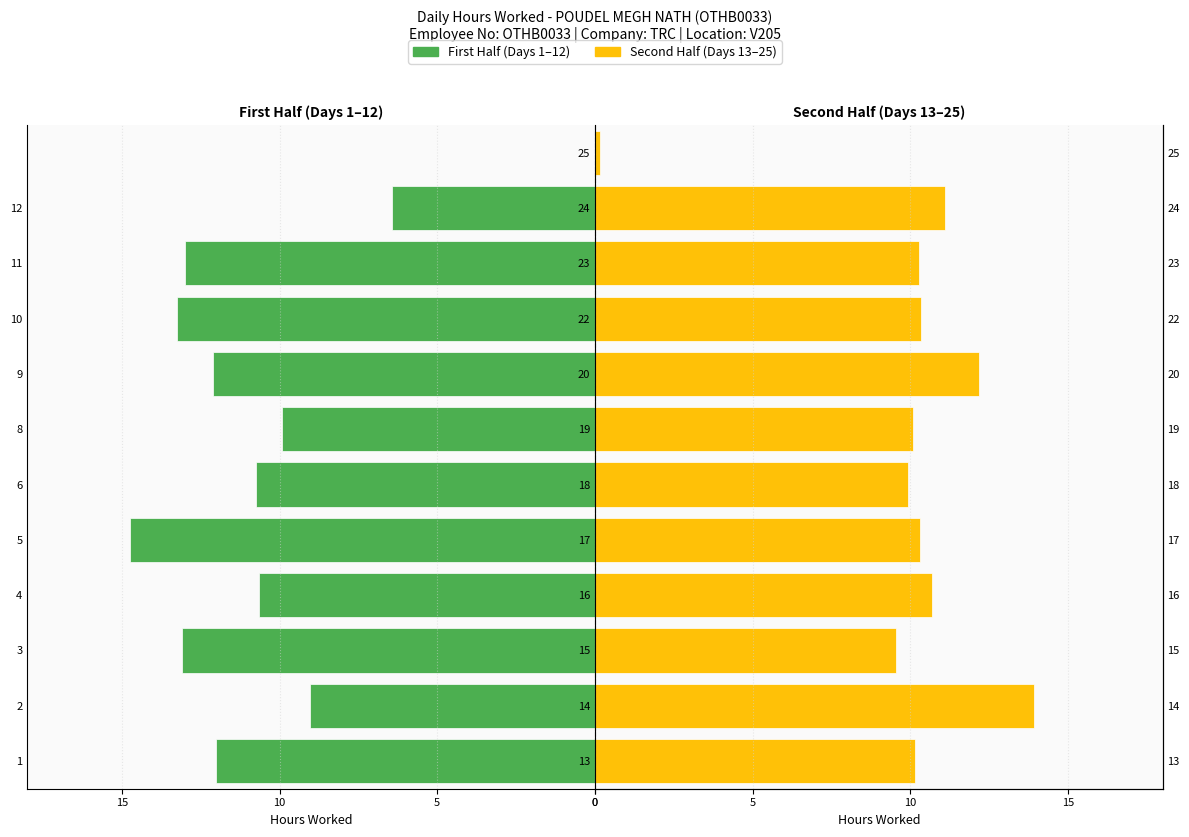

What is the average value of the Second Half series?

9.9